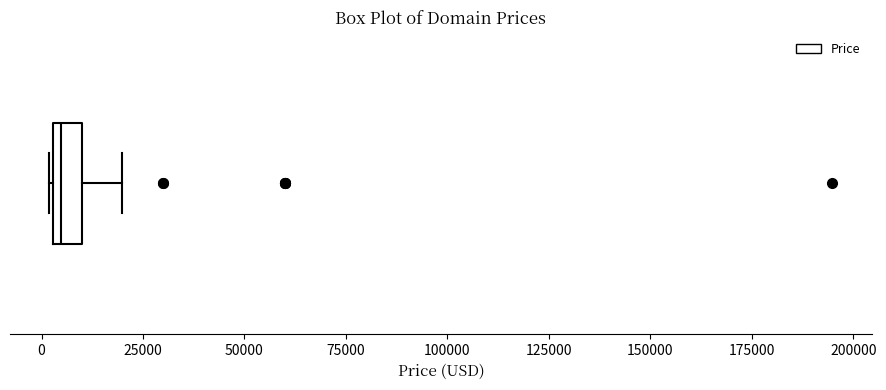

Where does the right whisker of the box end on the x-axis? The values are not printed on the chart, so give them approximately, as read against the axis.

20000